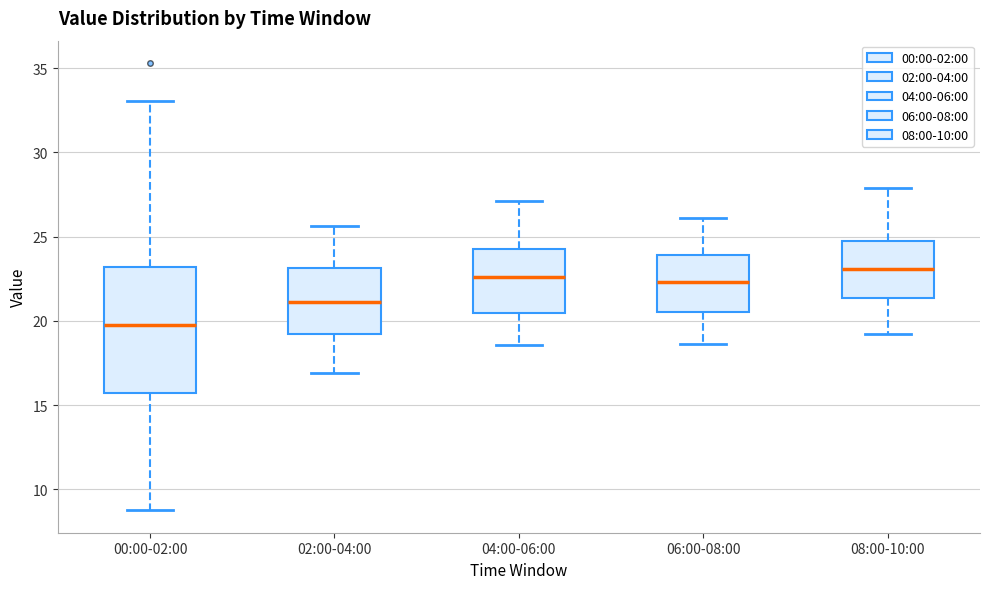

Reading left to right, read every box against the y-axis: the position of its median line, the range the box covers, and the ends of its whiskers. The values are not printed on the chart, so give them approximately, as read against the axis.

00:00-02:00: median 20.0, box 15.5 to 23.0, whiskers 9.0 to 33.0
02:00-04:00: median 21.0, box 19.0 to 23.0, whiskers 17.0 to 25.5
04:00-06:00: median 22.5, box 20.5 to 24.0, whiskers 18.5 to 27.0
06:00-08:00: median 22.5, box 20.5 to 24.0, whiskers 18.5 to 26.0
08:00-10:00: median 23.0, box 21.5 to 25.0, whiskers 19.0 to 28.0